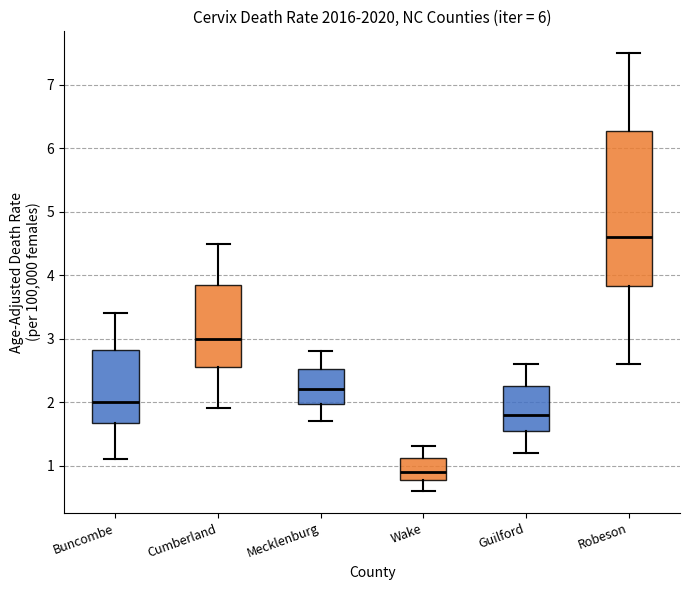

Where is the lower edge of the box for Wake on the y-axis? The values are not printed on the chart, so give them approximately, as read against the axis.

0.8